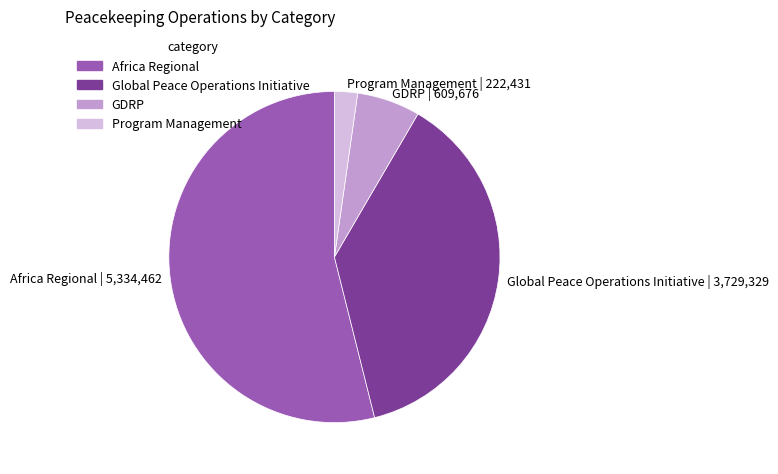

How many segments does this pie chart have?

4